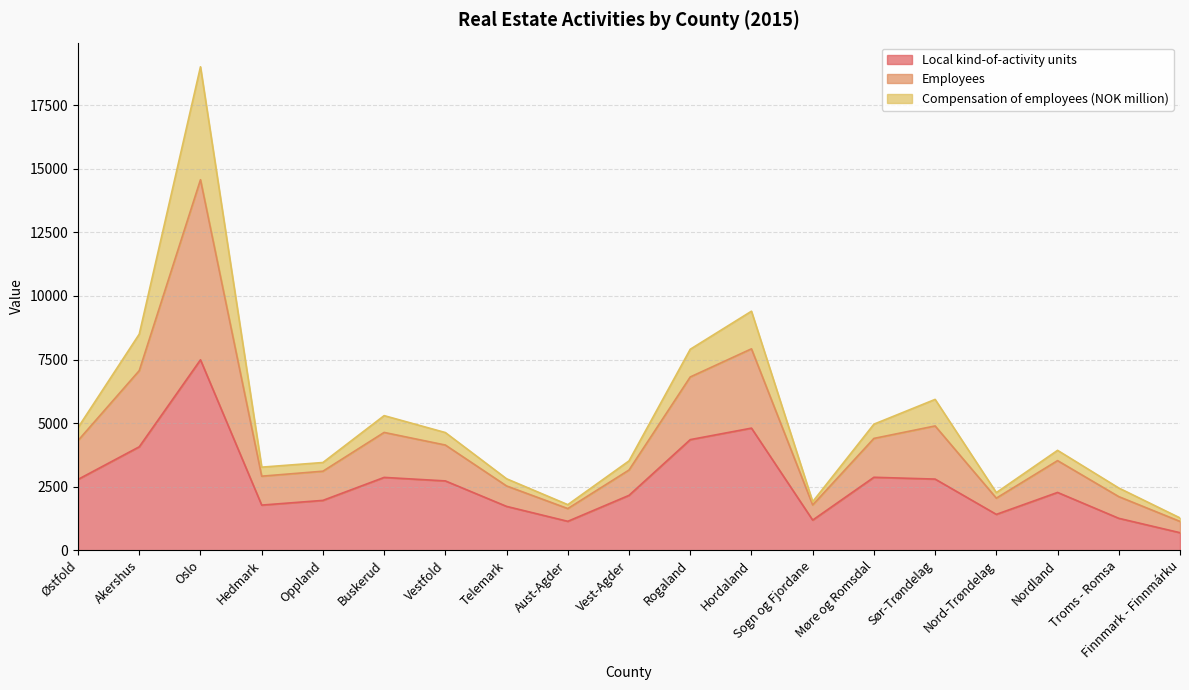

The Local kind-of-activity units series shows 1343.3 at Rogaland. True or false?

False